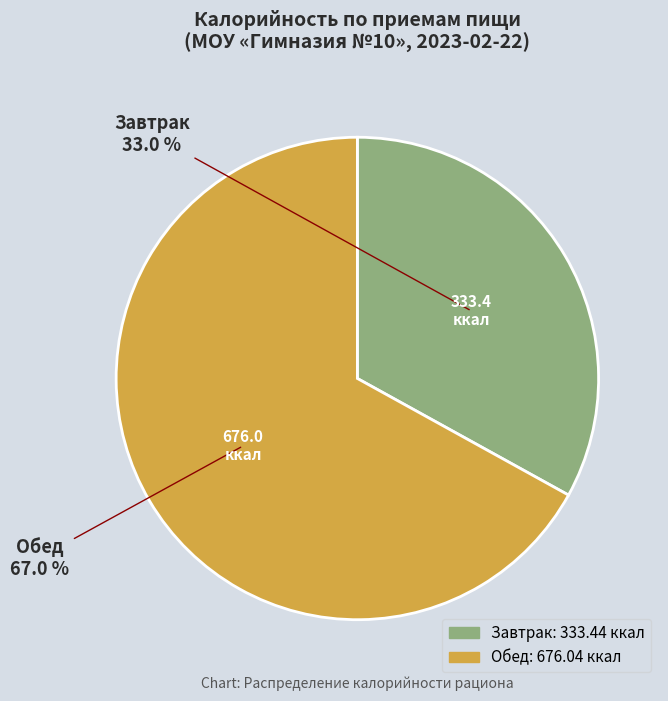

What percentage do Обед and Завтрак together represent?

100.0%